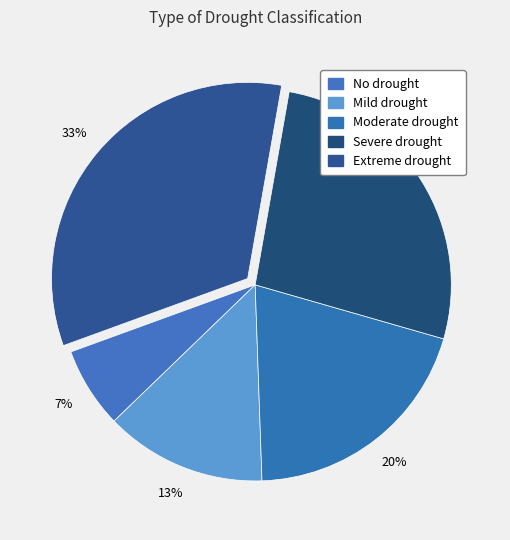

Is it true that No drought is 21% of the pie?

False